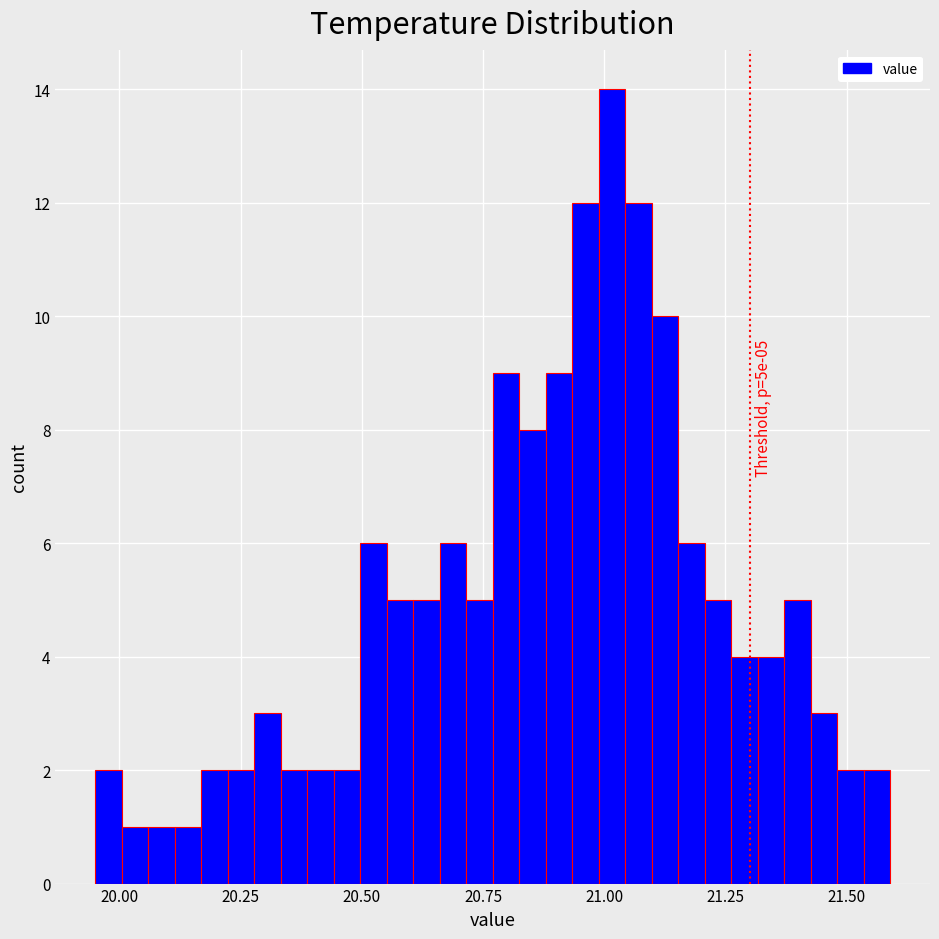

Around what value on the x-axis is the tallest bar? Give the approximate position of its centre, as read against the axis.

21.00